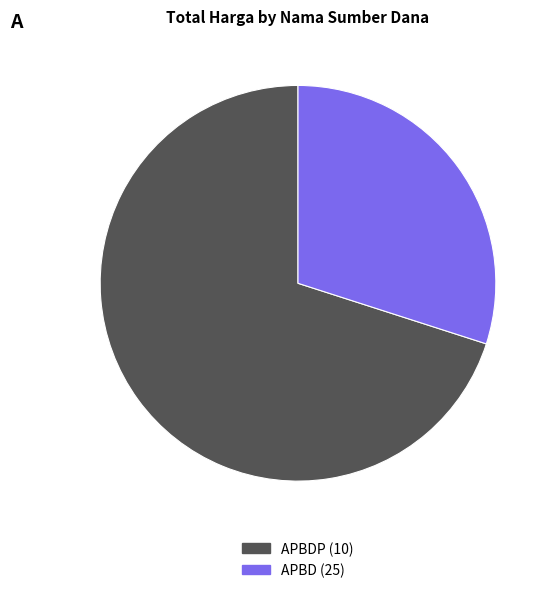

Is there any slice that represents more than half of the pie?

Yes